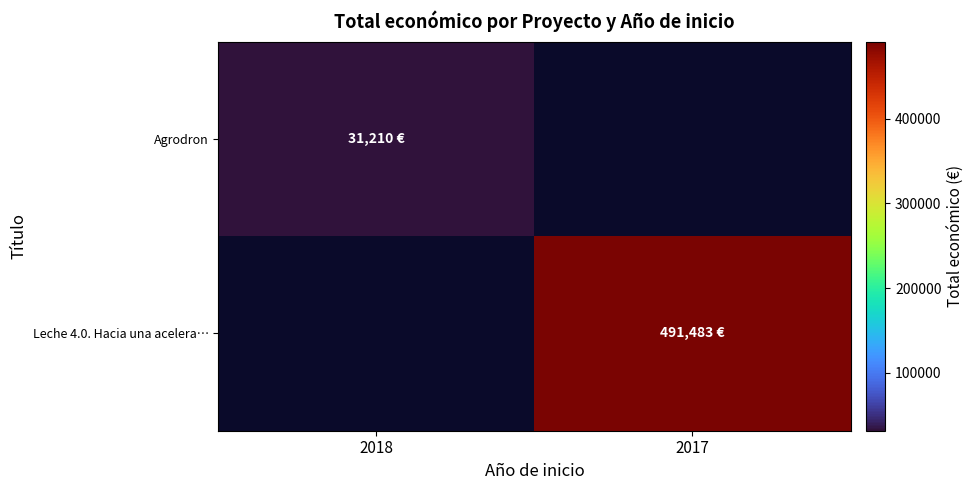

Where is Agrodron nearest to the value 31210?

2018